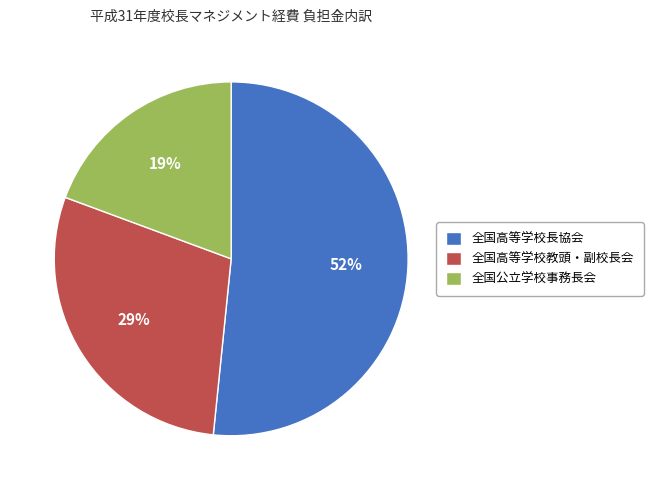

Which slice is the smallest?

全国公立学校事務長会